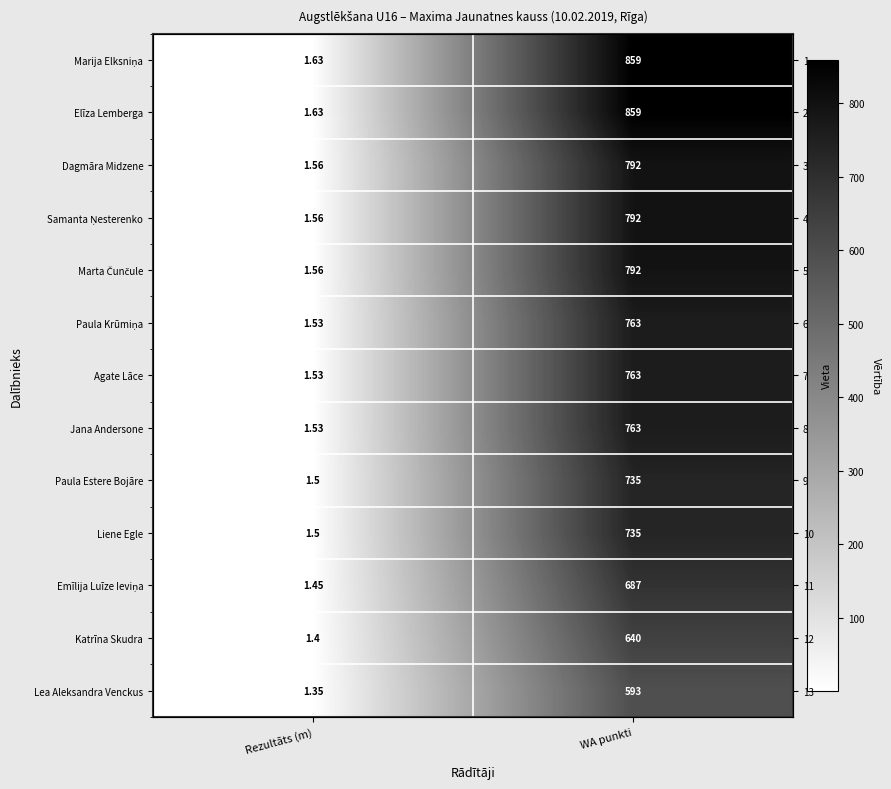

True or false: Marija Elksniņa has a value of 1.6 at Rezultāts (m).

True